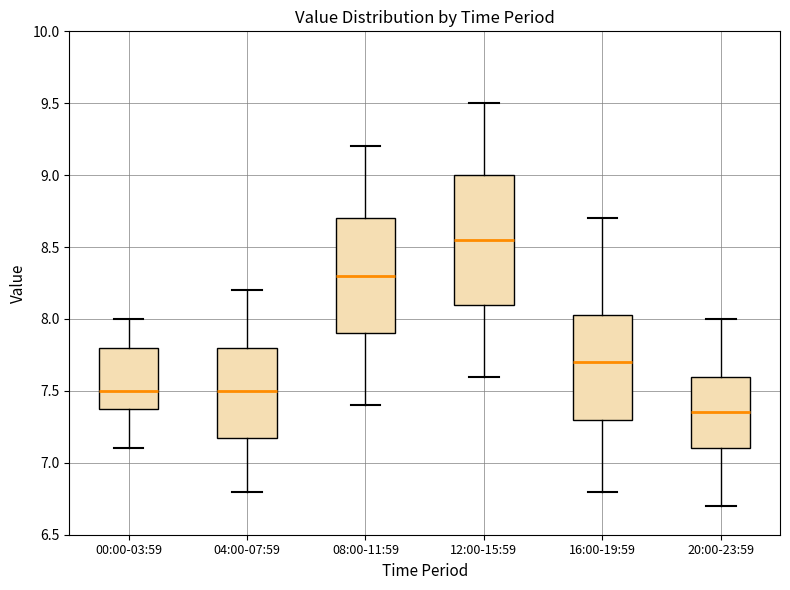

Which box is the tallest, from its lower edge to its upper edge?

12:00-15:59